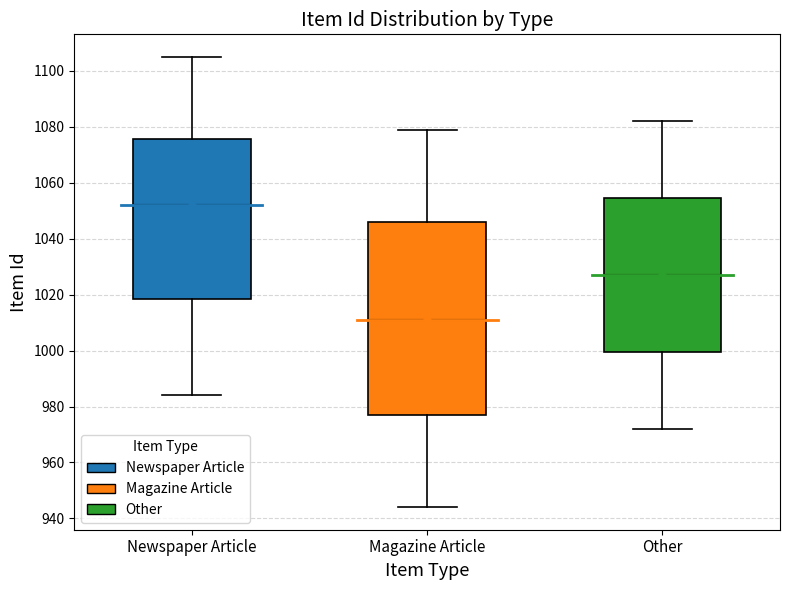

Which box is the tallest, from its lower edge to its upper edge?

Magazine Article